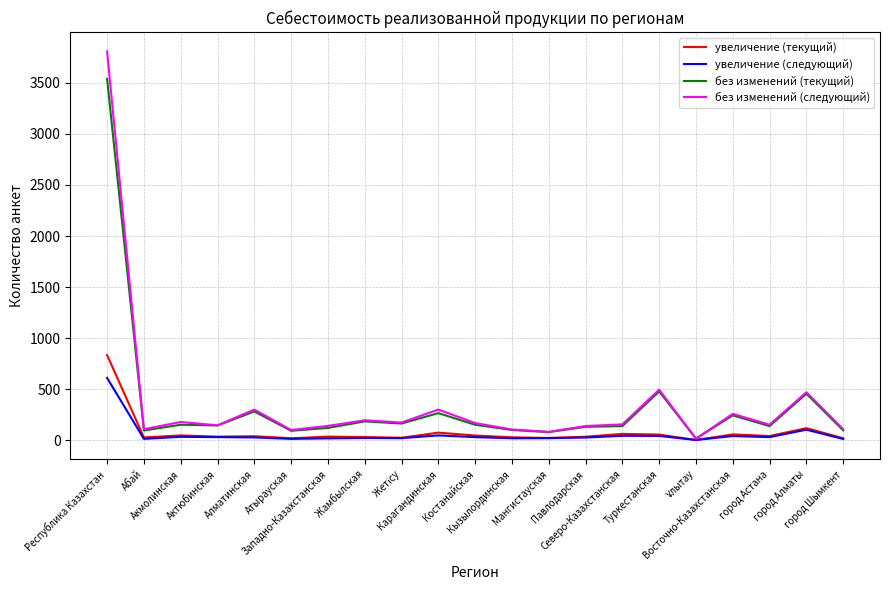

How many categories are shown in the chart?

21